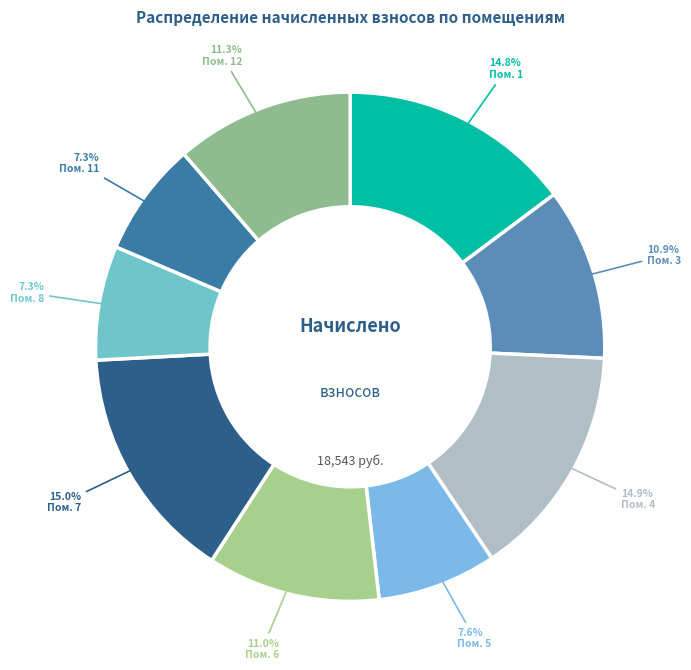

How many slices are in this pie chart?

9